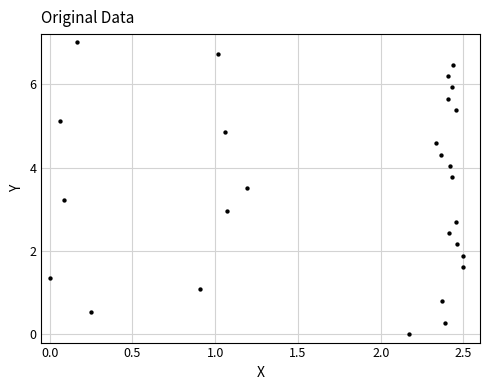

What is the range of X values (max minus min)?

2.5